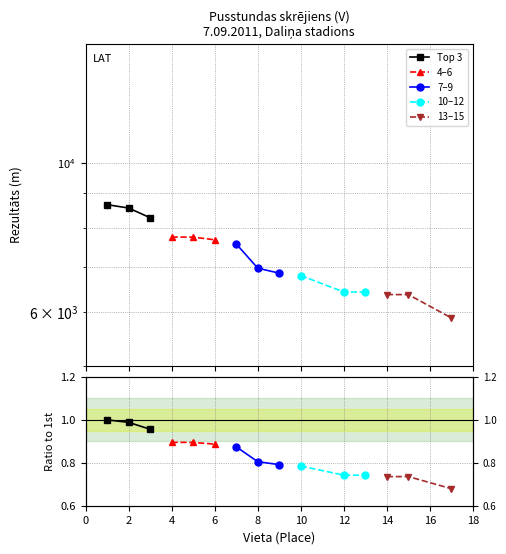

Is the value of 13–15 at 0 greater than the value of 7–9 at 4?

No